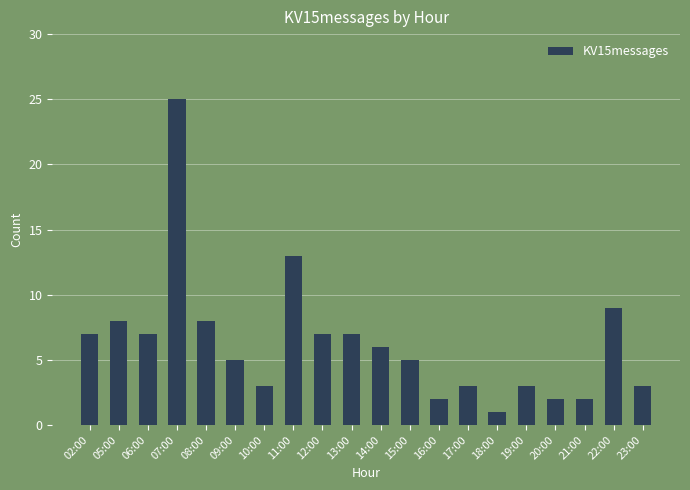

Reading left to right, extract all data points from this chart.

02:00=7	05:00=8	06:00=7	07:00=25	08:00=8	09:00=5	10:00=3	11:00=13	12:00=7	13:00=7	14:00=6	15:00=5	16:00=2	17:00=3	18:00=1	19:00=3	20:00=2	21:00=2	22:00=9	23:00=3